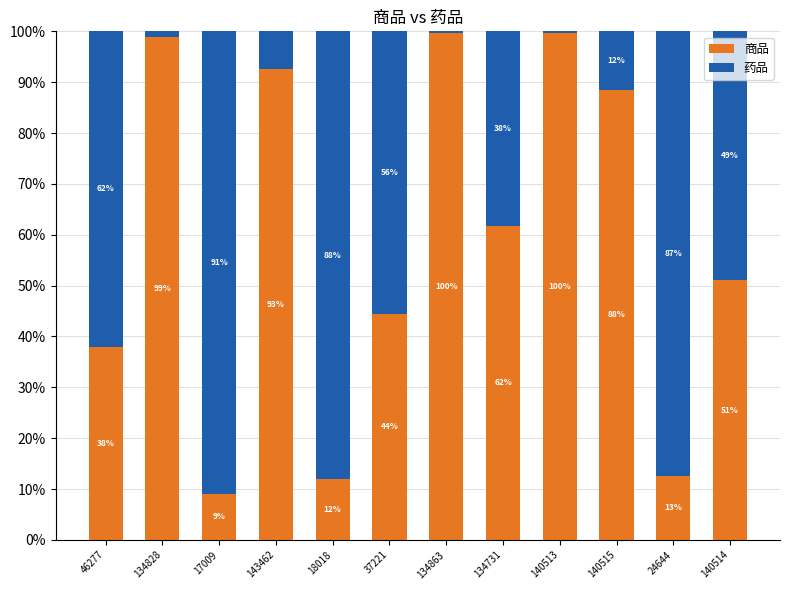

What is the total value across all series at 134828?

100.0